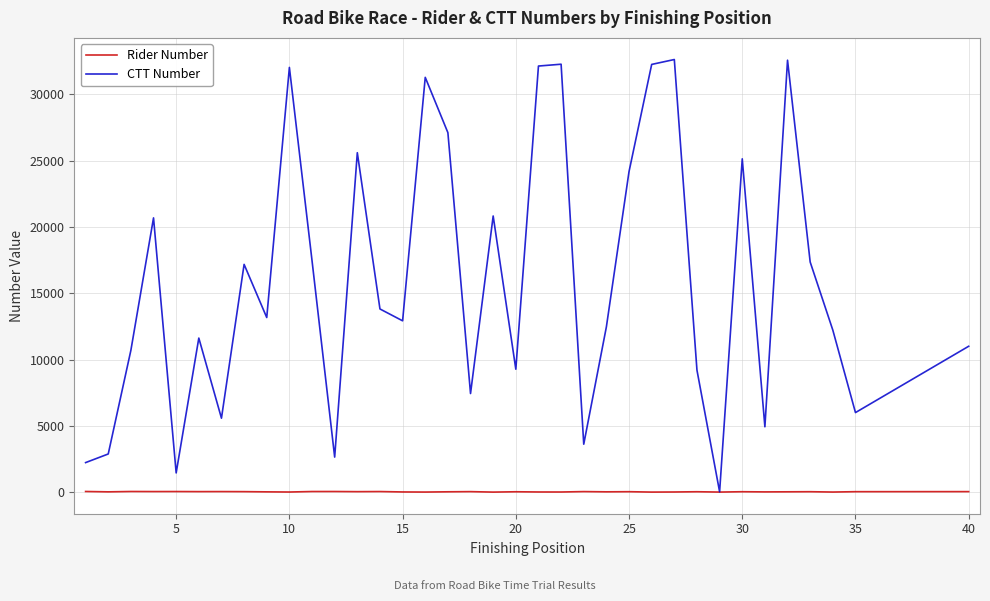

Which series has the largest total across all categories?

CTT Number